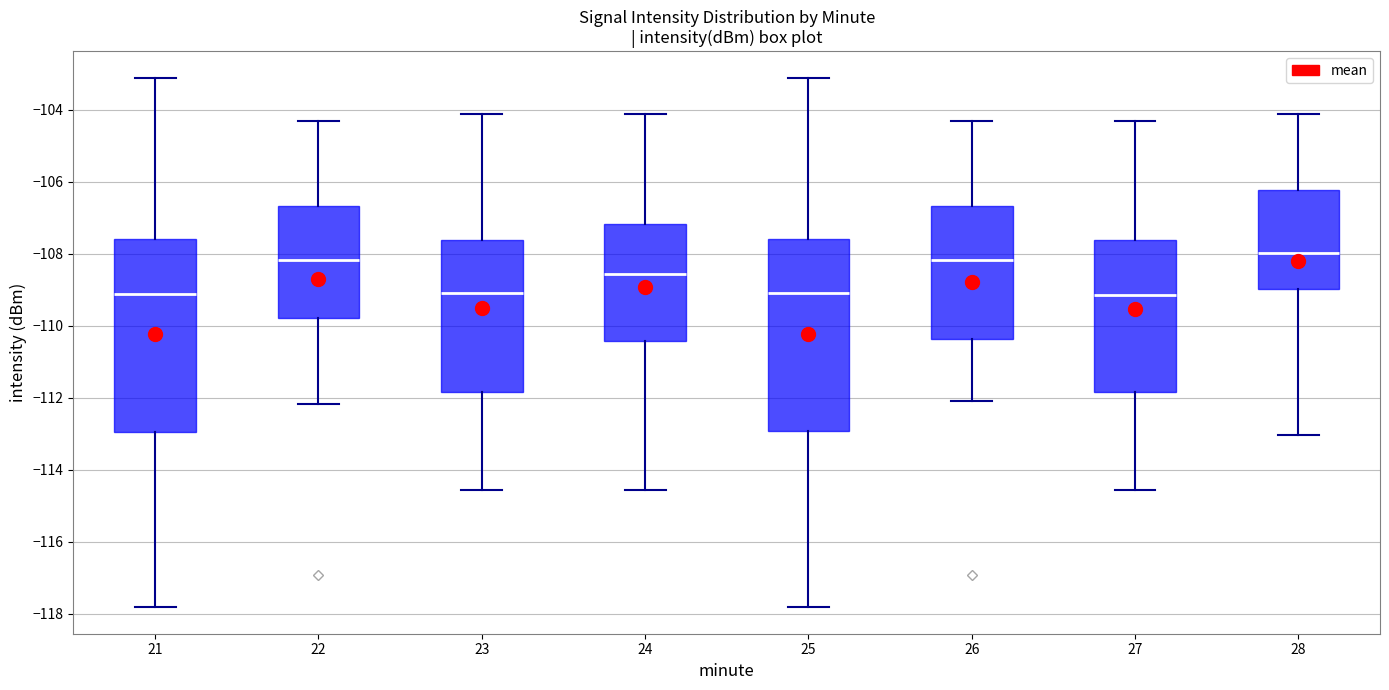

Reading left to right, transcribe this box plot: for each box, give where its median line is, the range the box spans, and where its two whiskers end, as read against the y-axis. The values are not printed on the chart, so give them approximately, as read against the axis.

21: median -109.2, box -113.0 to -107.6, whiskers -117.8 to -103.2
22: median -108.2, box -109.8 to -106.6, whiskers -112.2 to -104.4
23: median -109.0, box -111.8 to -107.6, whiskers -114.6 to -104.2
24: median -108.6, box -110.4 to -107.2, whiskers -114.6 to -104.2
25: median -109.0, box -113.0 to -107.6, whiskers -117.8 to -103.2
26: median -108.2, box -110.4 to -106.6, whiskers -112.2 to -104.4
27: median -109.2, box -111.8 to -107.6, whiskers -114.6 to -104.4
28: median -108.0, box -109.0 to -106.2, whiskers -113.0 to -104.2